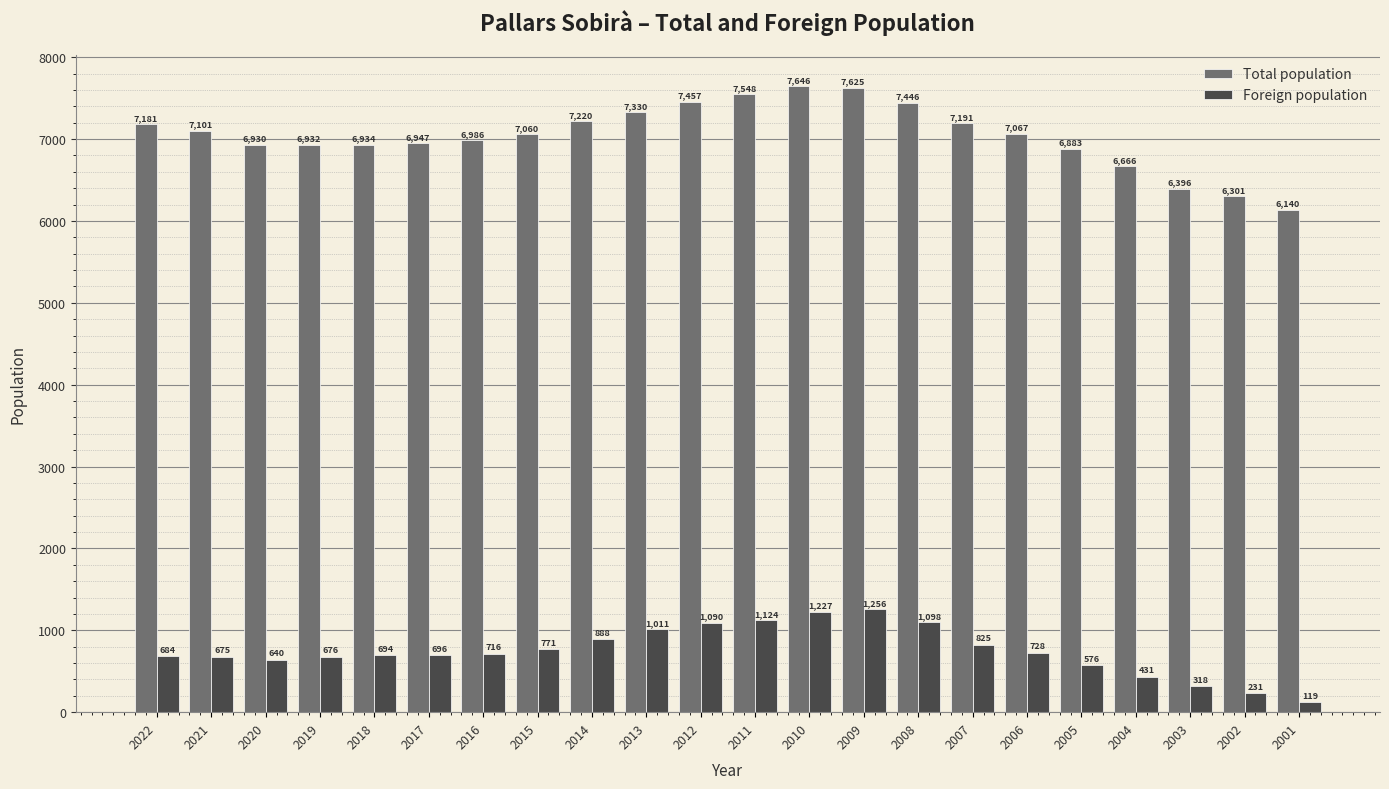

Does the chart contain stacked bars?

No